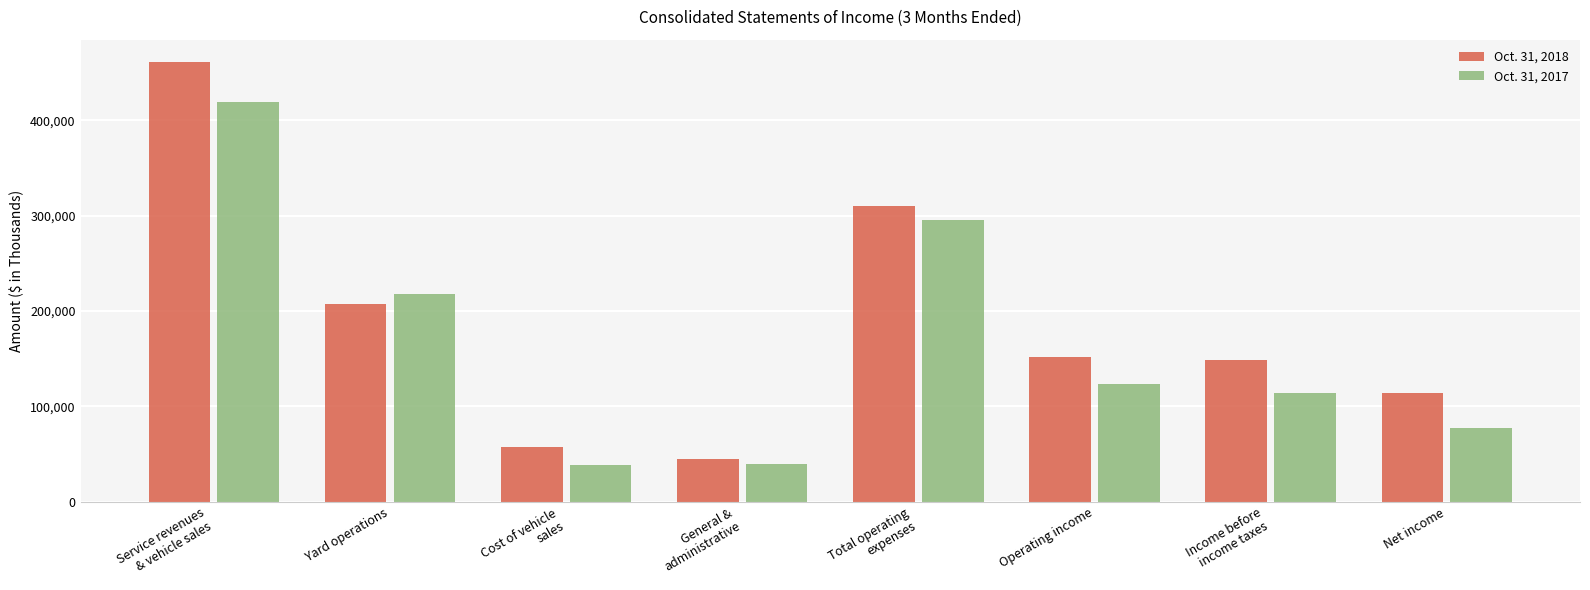

What is the greatest value displayed?

461368